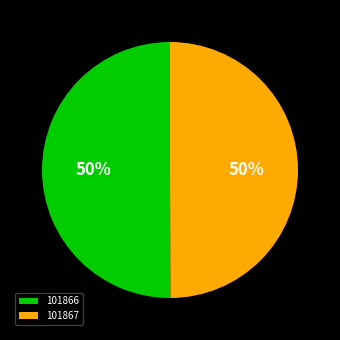

Approximately how many times larger is the value at 101866 compared to 101867?

1.0